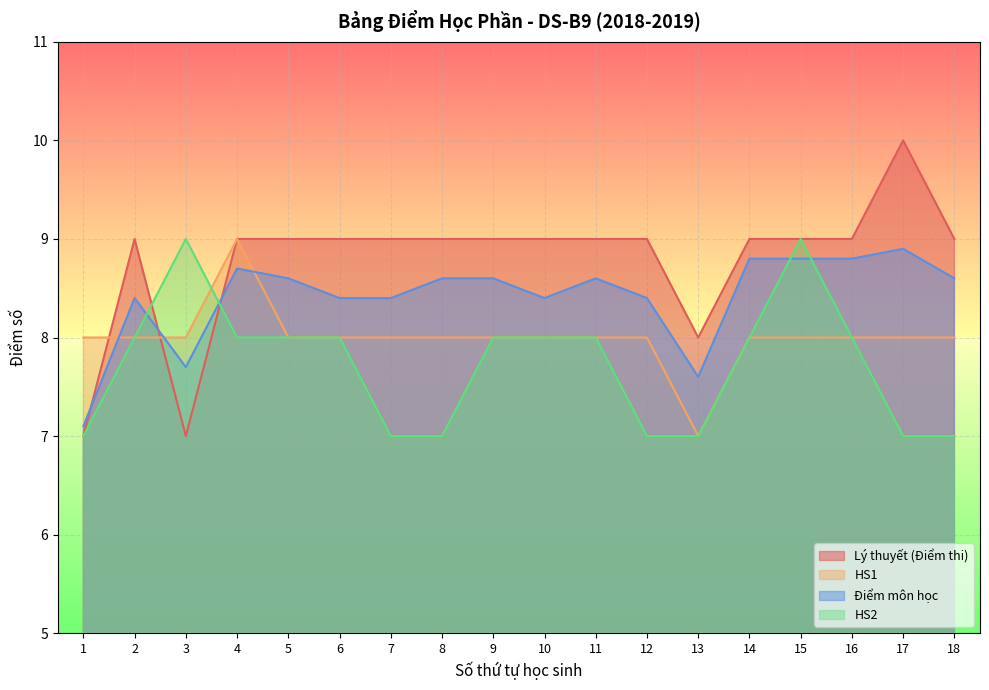

True or false: Điểm môn học has a value of 8.4 at 12.

True